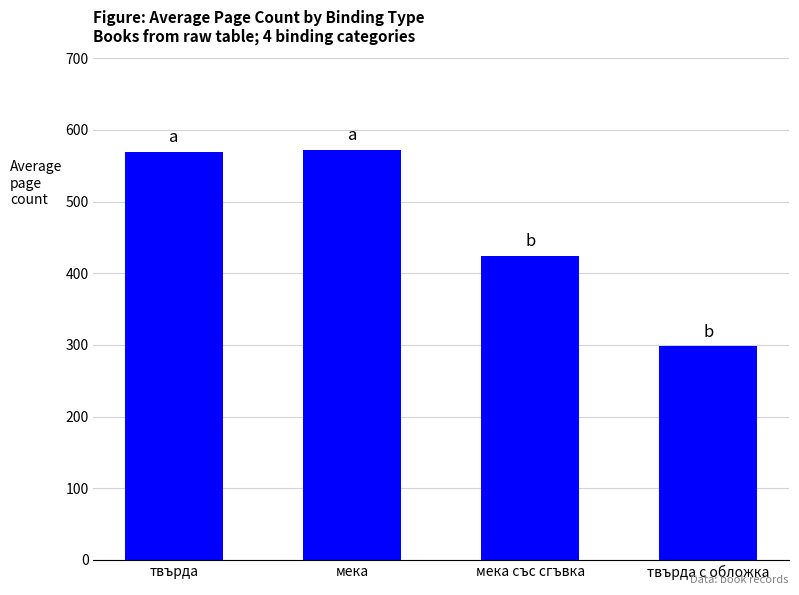

Where is the data nearest to the value 435?

мека със сгъвка